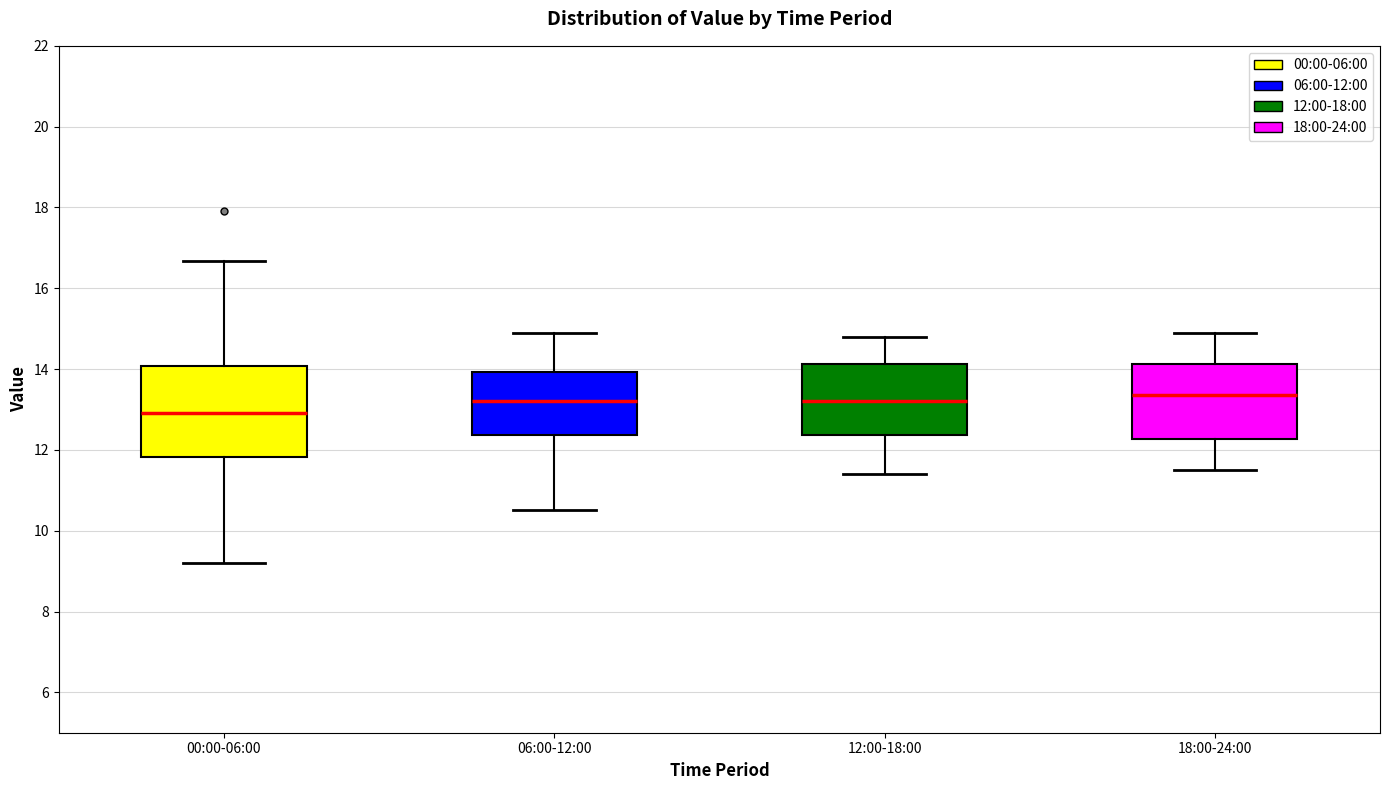

Where does the lower whisker of the box for 06:00-12:00 end on the y-axis? The values are not printed on the chart, so give them approximately, as read against the axis.

10.6